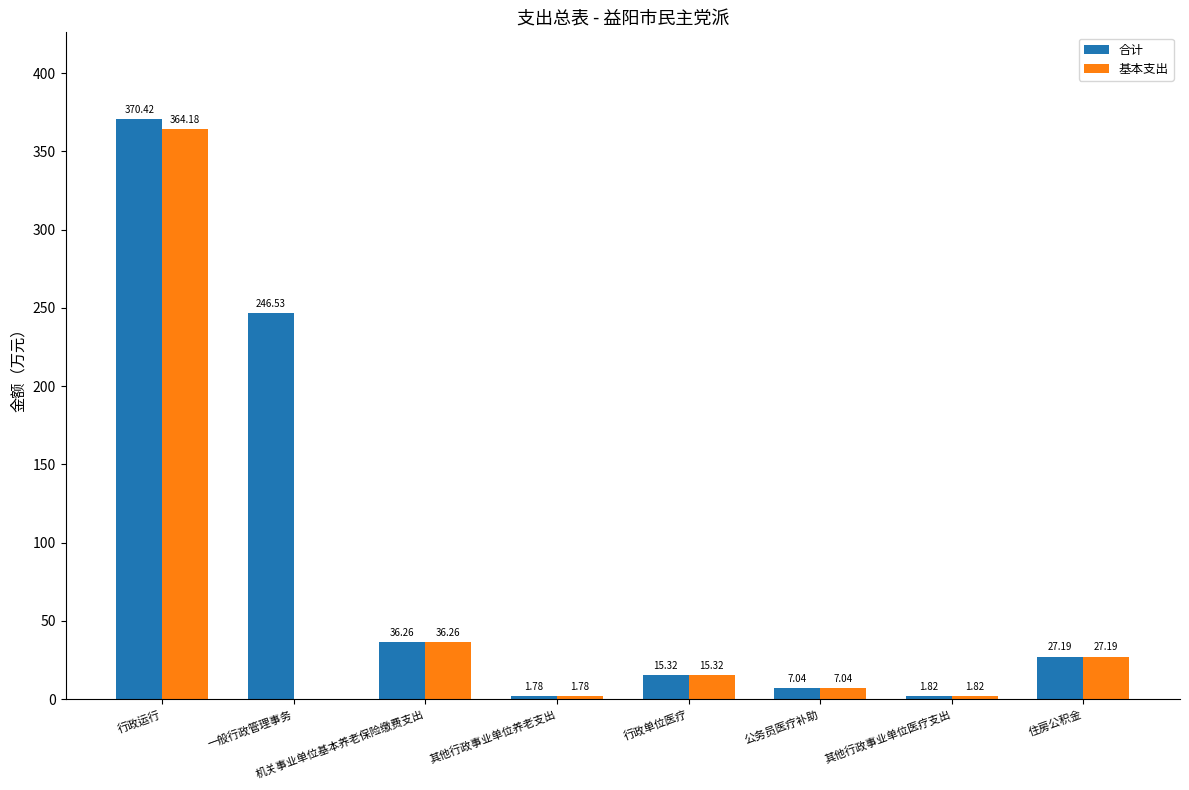

What are all the series names shown in the legend?

合计, 基本支出